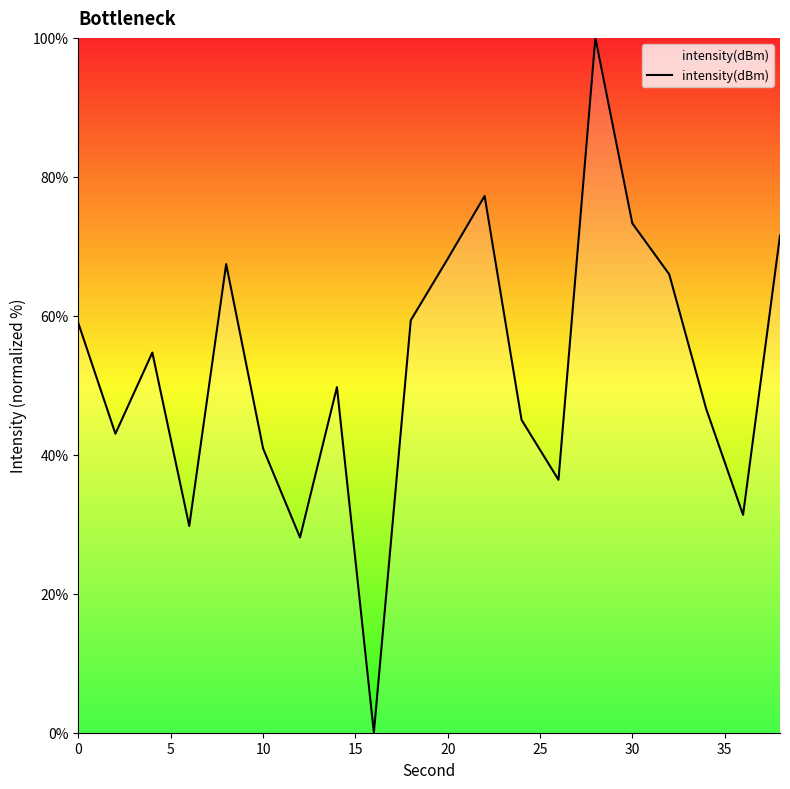

Reading right to left, list all the values displayed in this chart.

71.6	31.4	46.6	66.0	73.3	100.0	36.4	45.0	77.2	68.2	59.4	0.0	49.7	28.1	40.9	67.4	29.8	54.7	43.0	58.9